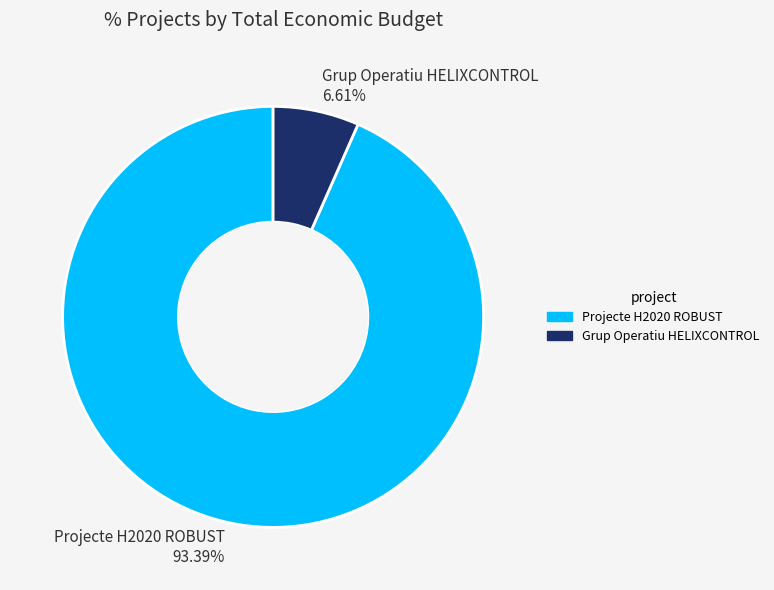

Which slice is the largest?

Projecte H2020 ROBUST